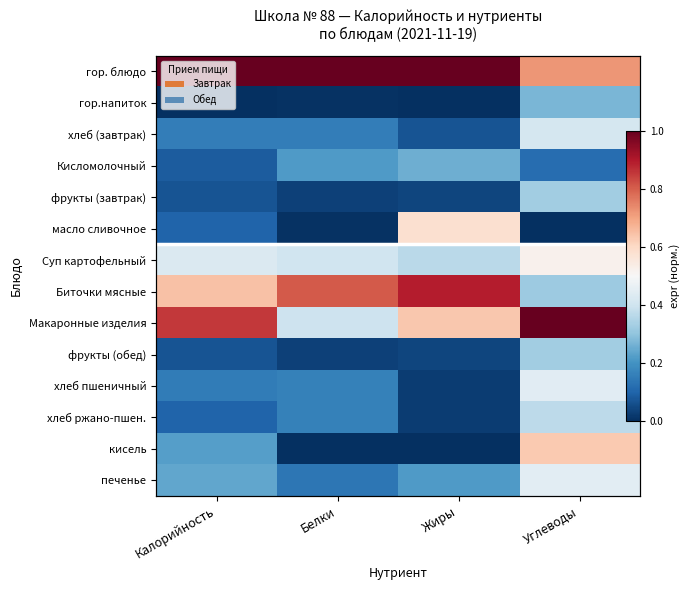

Count the number of data series in this chart.

14